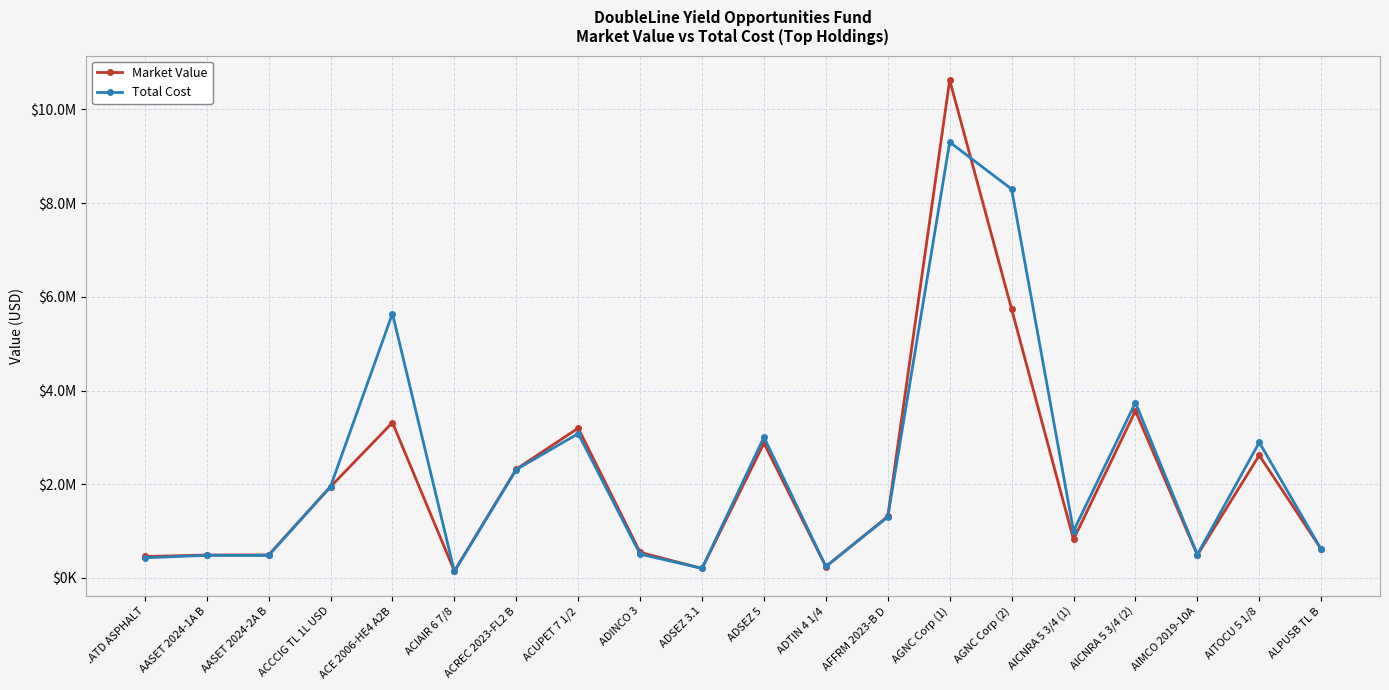

Does the chart have visible grid lines?

Yes